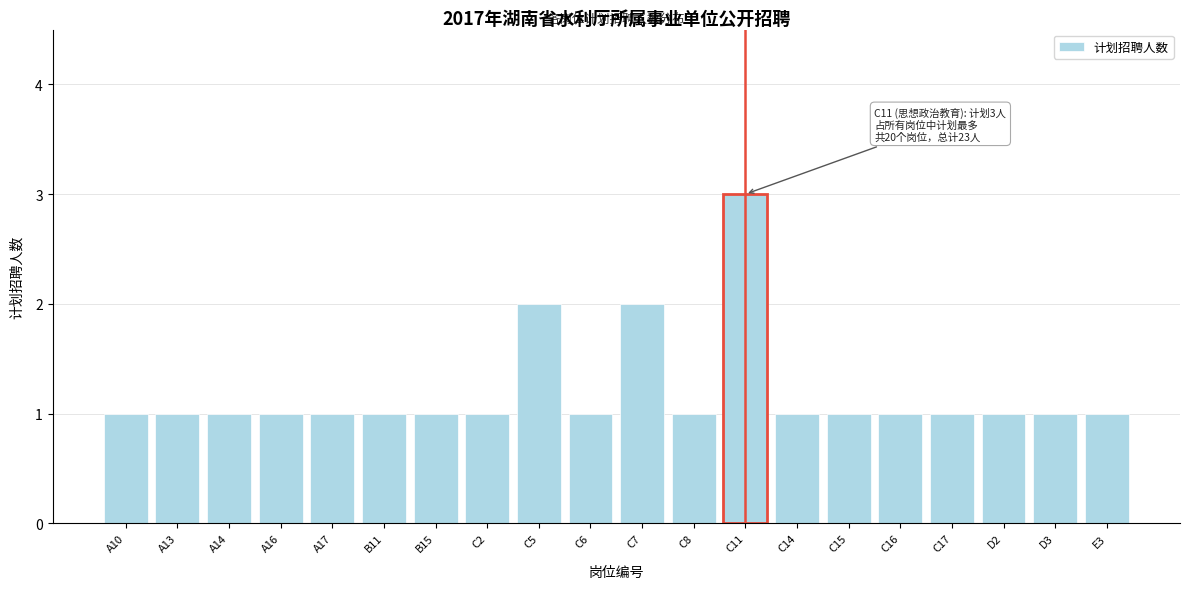

Reading right to left, what are all the values shown in this chart?

E3=1	D3=1	D2=1	C17=1	C16=1	C15=1	C14=1	C11=3	C8=1	C7=2	C6=1	C5=2	C2=1	B15=1	B11=1	A17=1	A16=1	A14=1	A13=1	A10=1